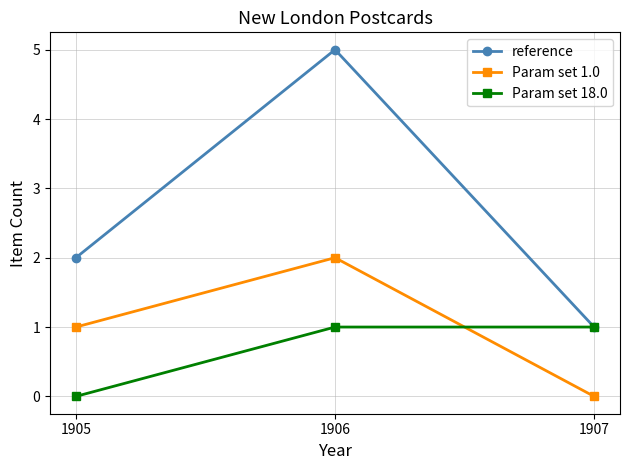

What are all the series names shown in the legend?

reference, Param set 1.0, Param set 18.0